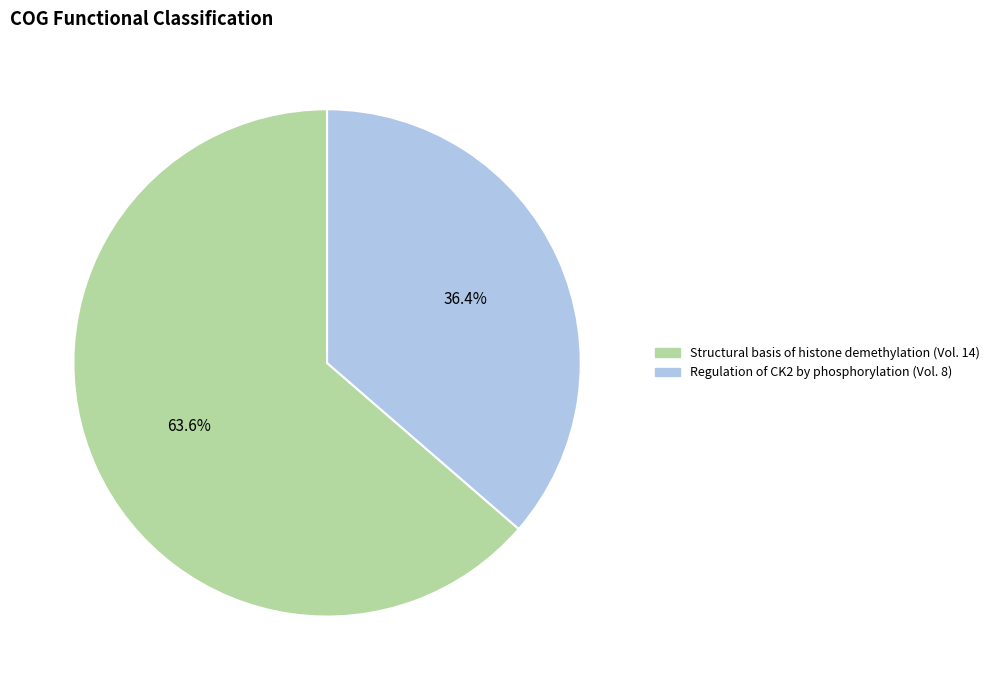

True or false: Regulation of CK2 by phosphorylation accounts for 51% of the total.

False